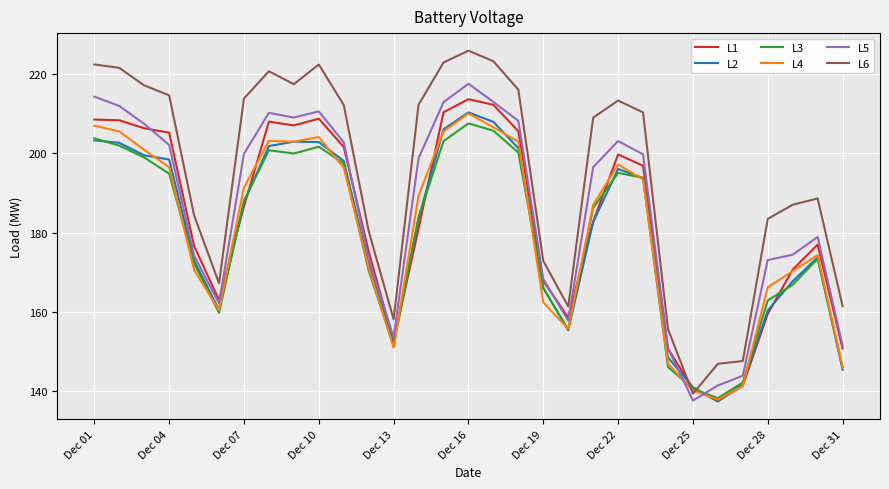

Which series has the largest range (max minus min)?

L6